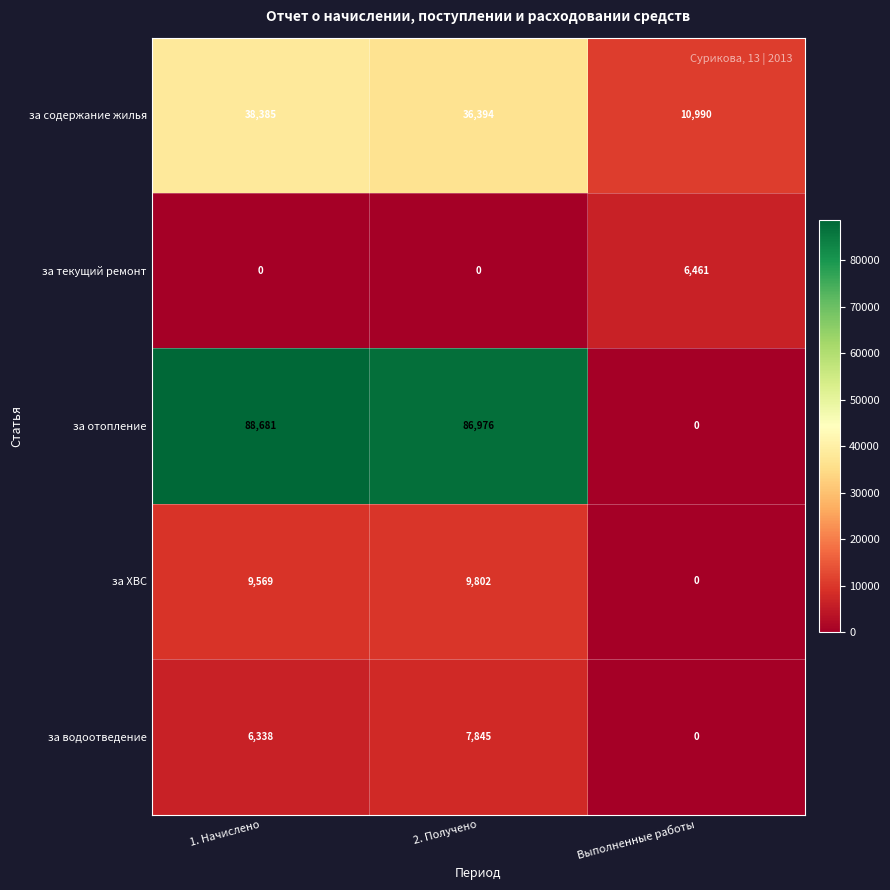

Between 1. Начислено and Выполненные работы, which series saw the biggest shift?

за отопление